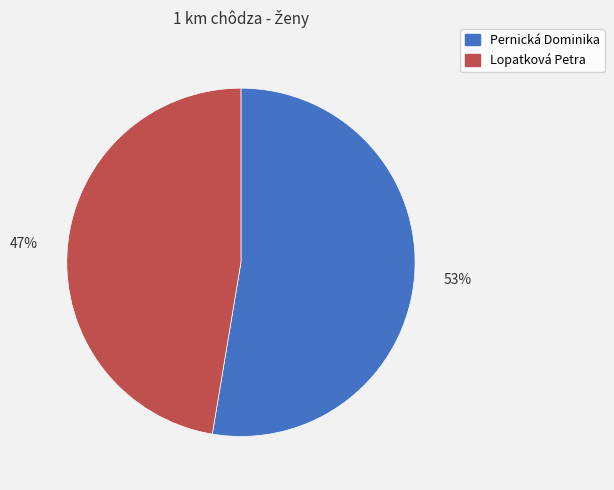

What is the majority slice?

Pernická Dominika